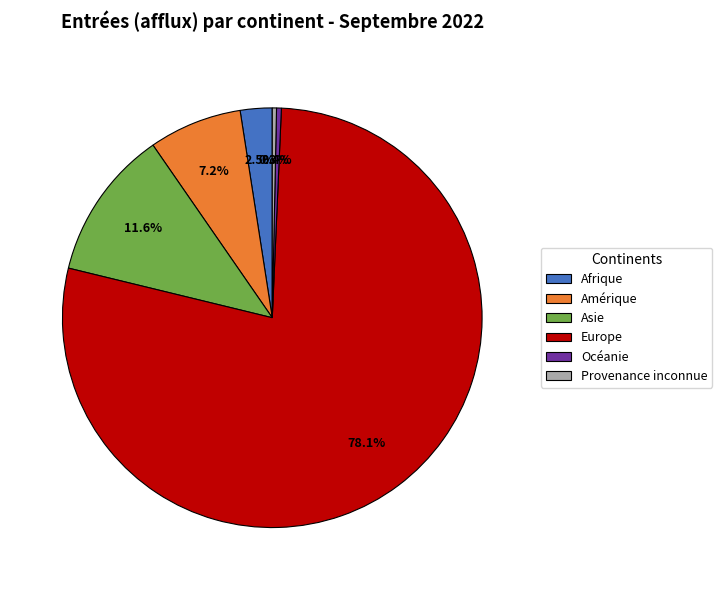

Count the number of slices in the pie.

6